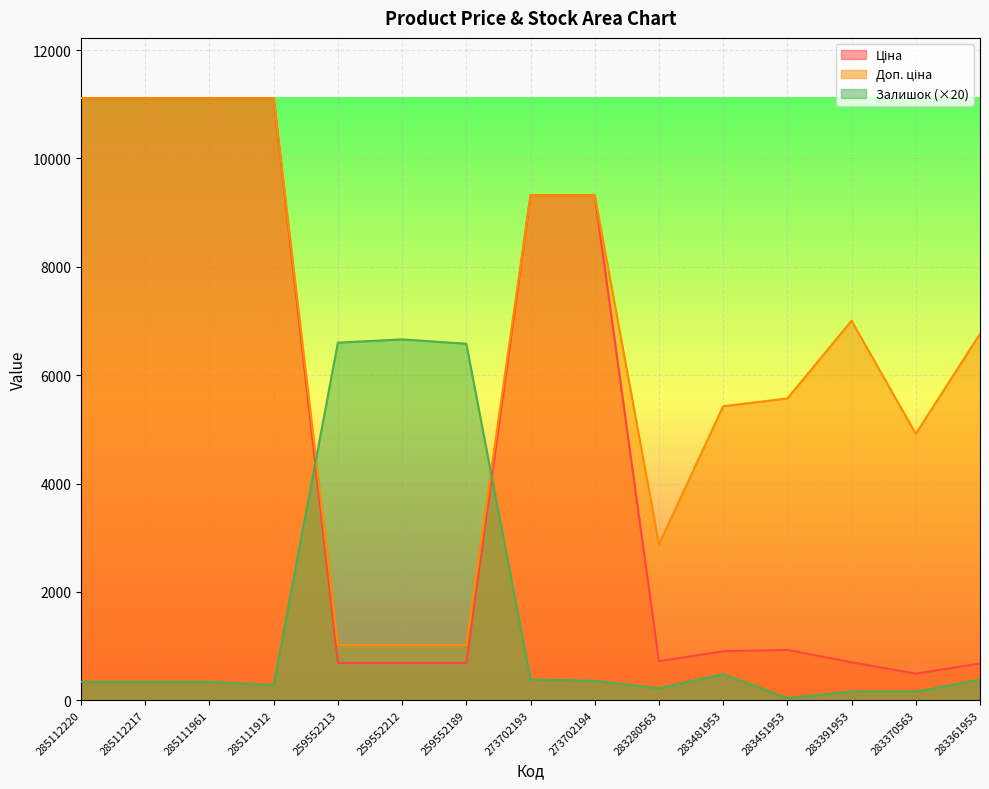

Rank the series by their maximum value, from highest to lowest.

Ціна, Доп. ціна, Залишок